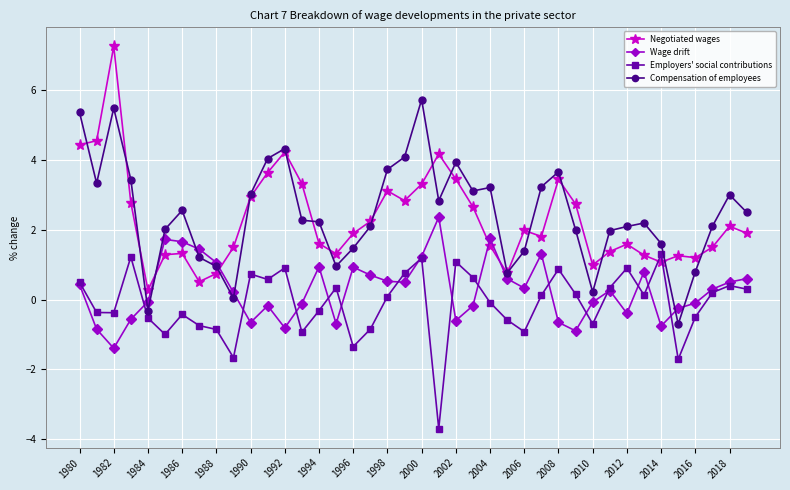

What is the minimum value shown in the chart?

-3.7